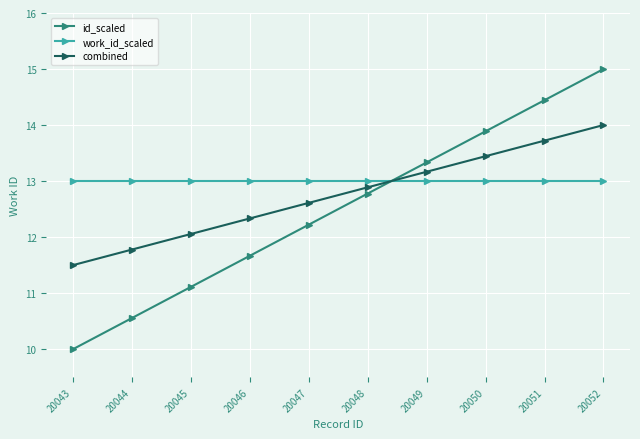

Count the number of data series in this chart.

3